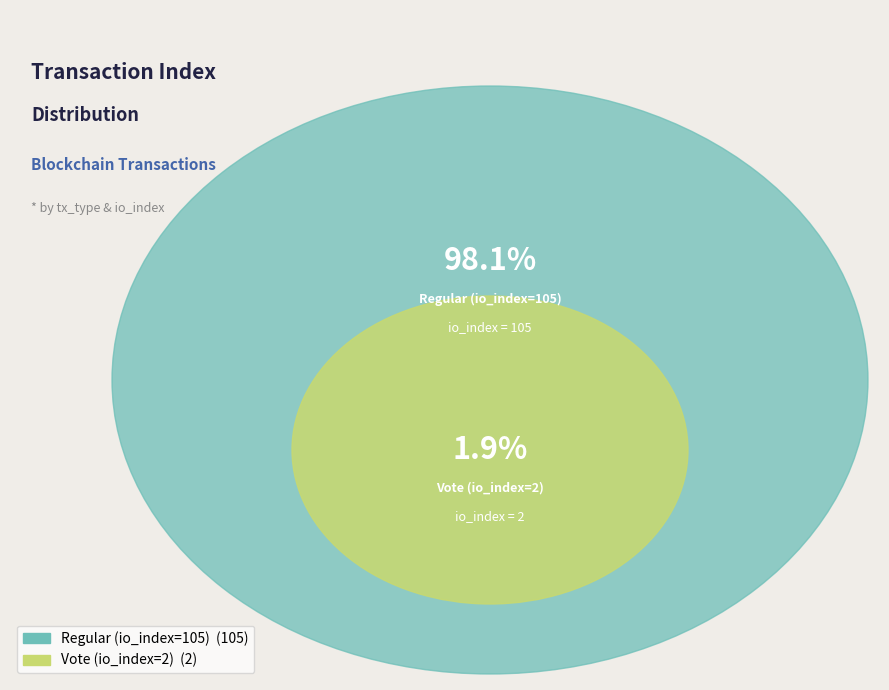

Between Regular (io_index=105) and Vote (io_index=2), which is larger?

Regular (io_index=105)